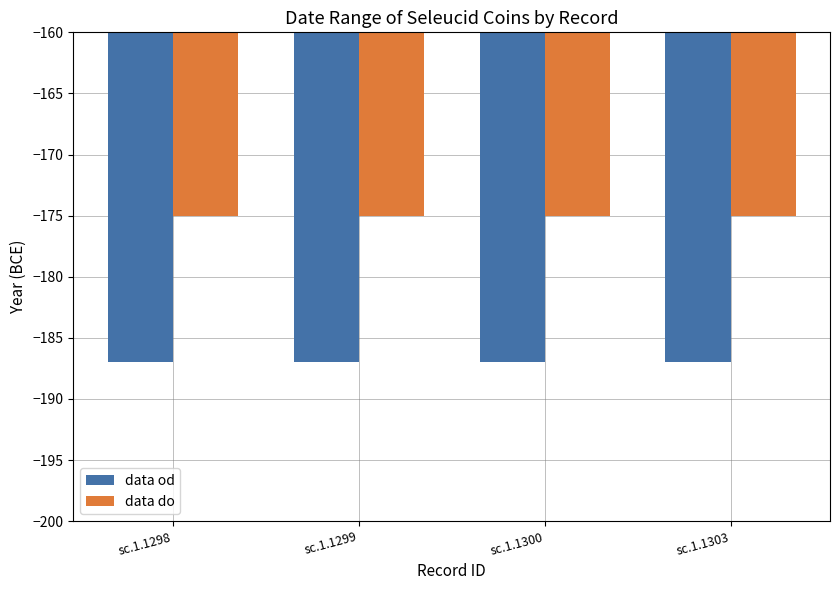

What is the value of the data od bar at the 3rd from the left?

-187